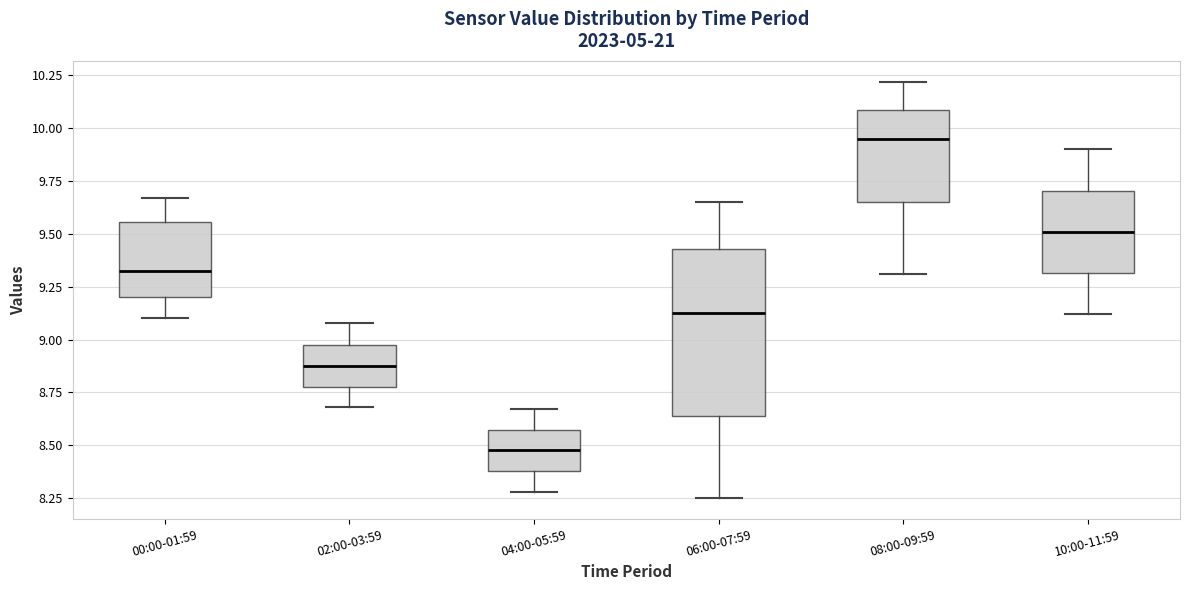

Where is the lower edge of the box for 04:00-05:59 on the y-axis? The values are not printed on the chart, so give them approximately, as read against the axis.

8.40